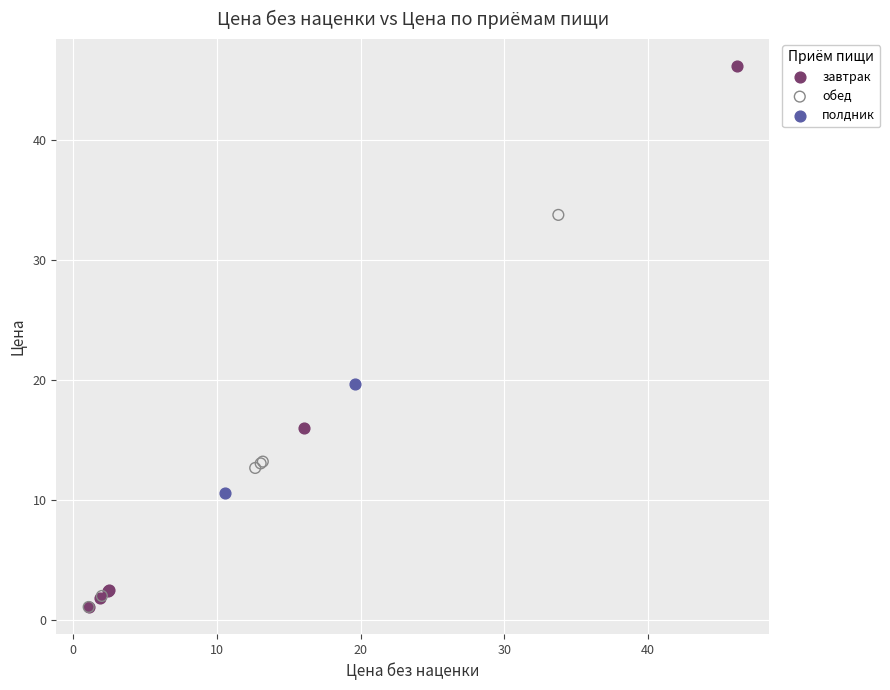

Which series reaches the maximum Y coordinate?

завтрак